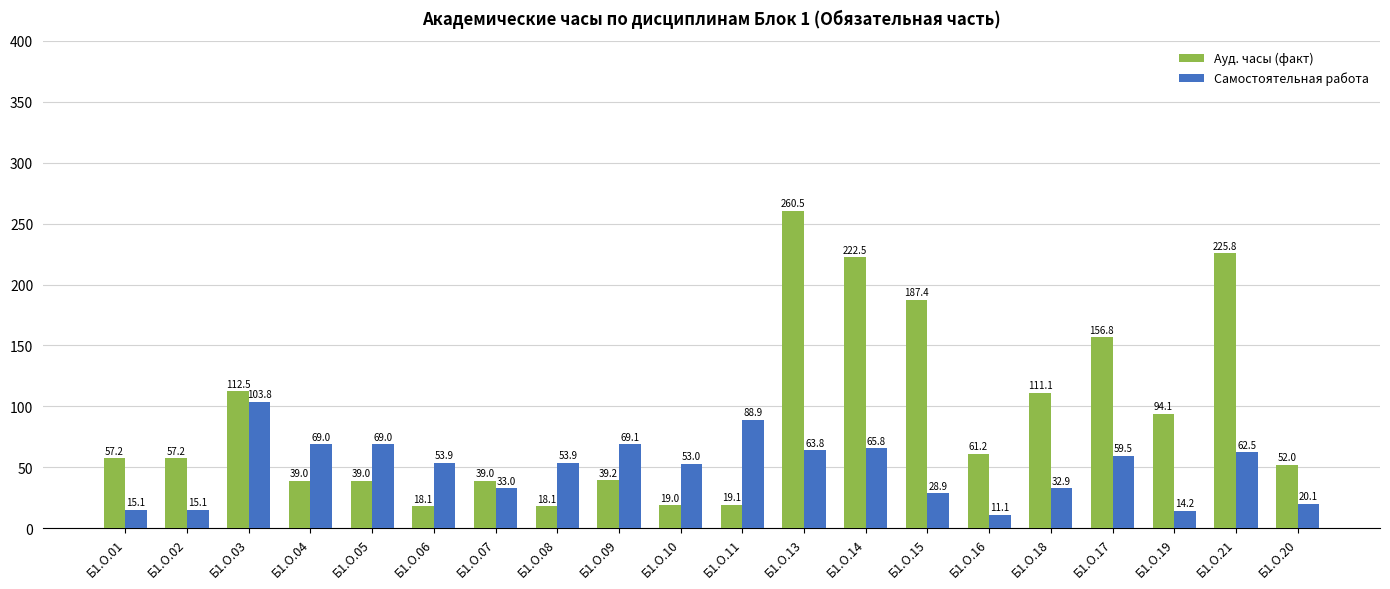

Rank the series by their maximum value, from lowest to highest.

Самостоятельная работа, Ауд. часы (факт)